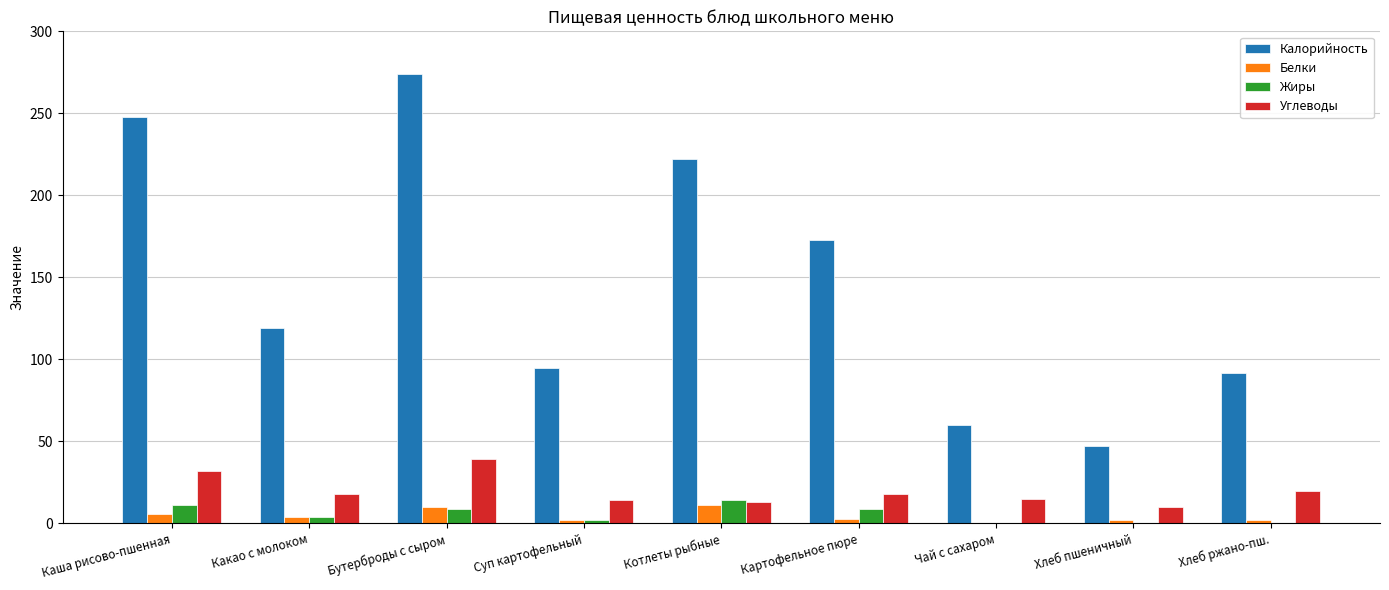

What value does the Калорийность series have at Какао с молоком?

119